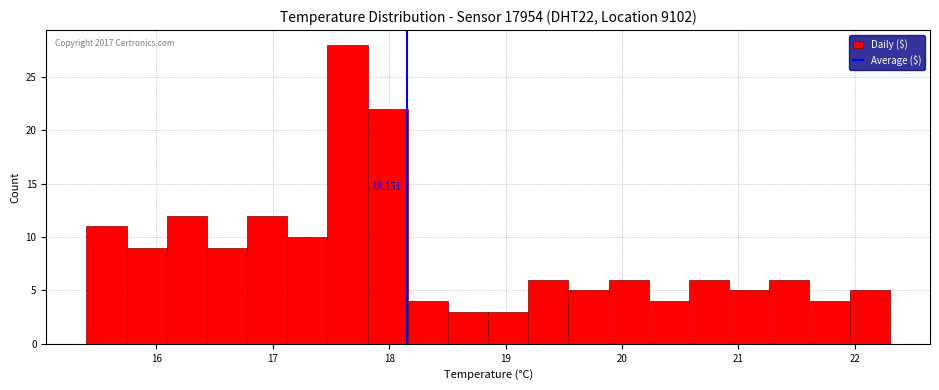

Around what value on the x-axis is the tallest bar? Give the approximate position of its centre, as read against the axis.

17.6